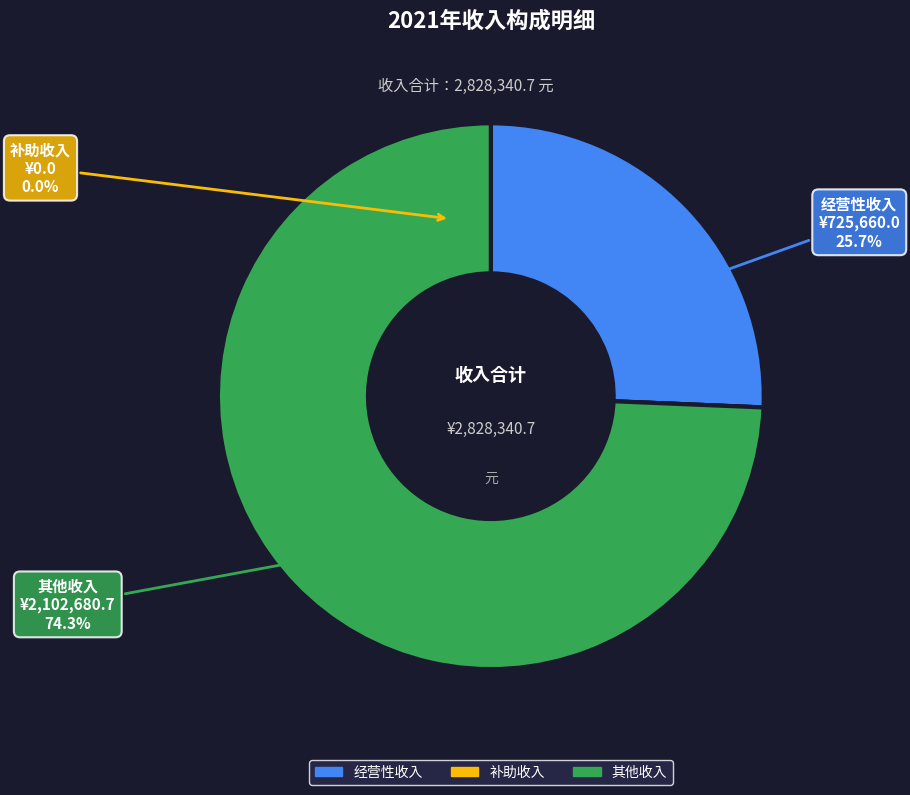

Do 补助收入 and 经营性收入 together represent more than half of the pie?

No